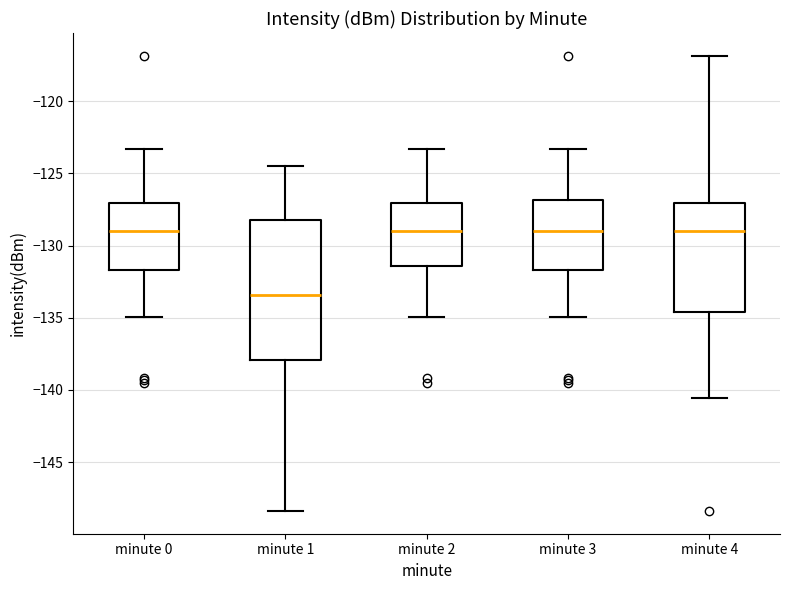

Reading left to right, transcribe this box plot: for each box, give where its median line is, the range the box spans, and where its two whiskers end, as read against the y-axis. The values are not printed on the chart, so give them approximately, as read against the axis.

minute 0: median -129.0, box -131.5 to -127.0, whiskers -135.0 to -123.5
minute 1: median -133.5, box -138.0 to -128.0, whiskers -148.5 to -124.5
minute 2: median -129.0, box -131.5 to -127.0, whiskers -135.0 to -123.5
minute 3: median -129.0, box -131.5 to -127.0, whiskers -135.0 to -123.5
minute 4: median -129.0, box -134.5 to -127.0, whiskers -140.5 to -117.0